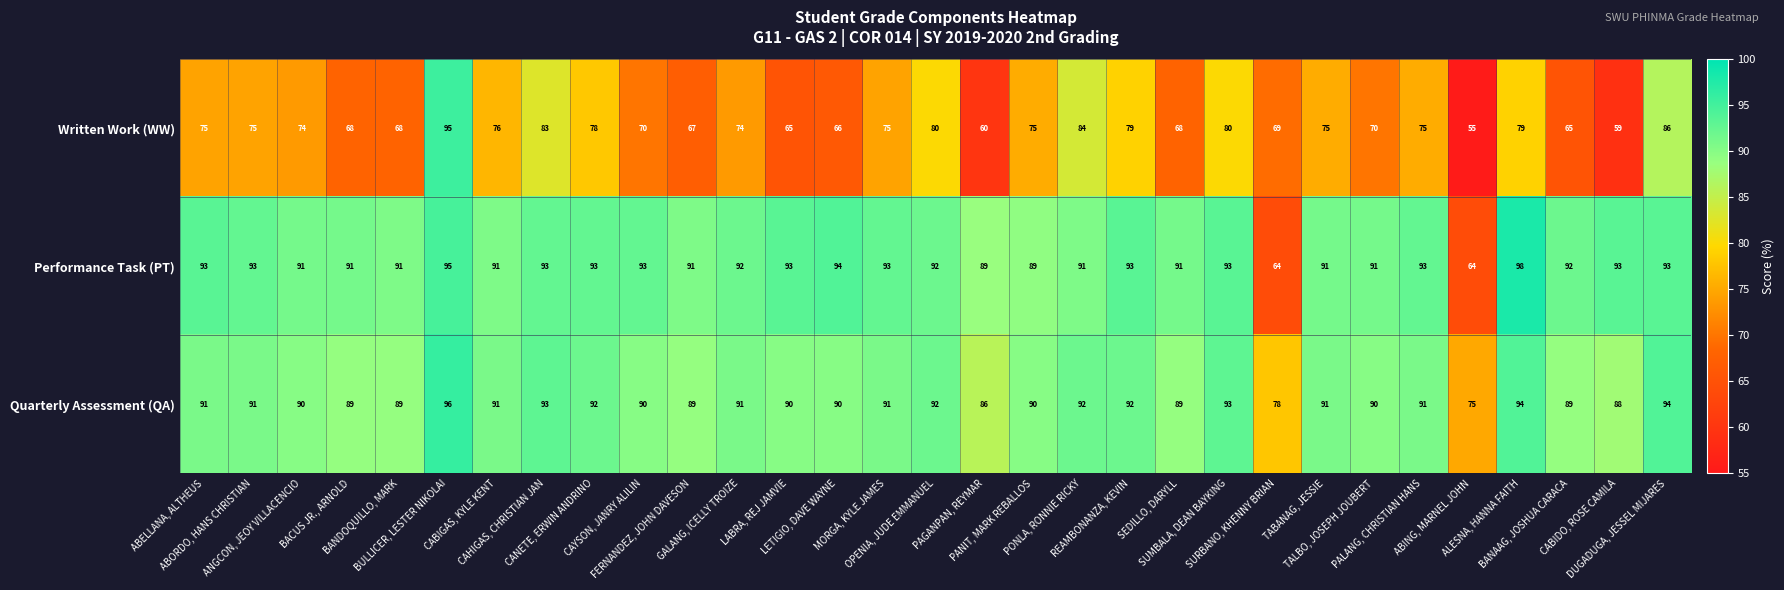

What is the difference between the maximum and minimum values in the Performance Task (PT) series?

34